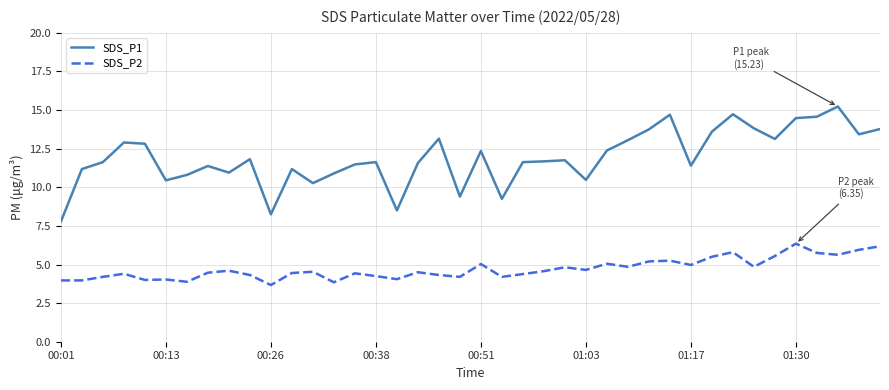

How many distinct data groups are displayed?

2